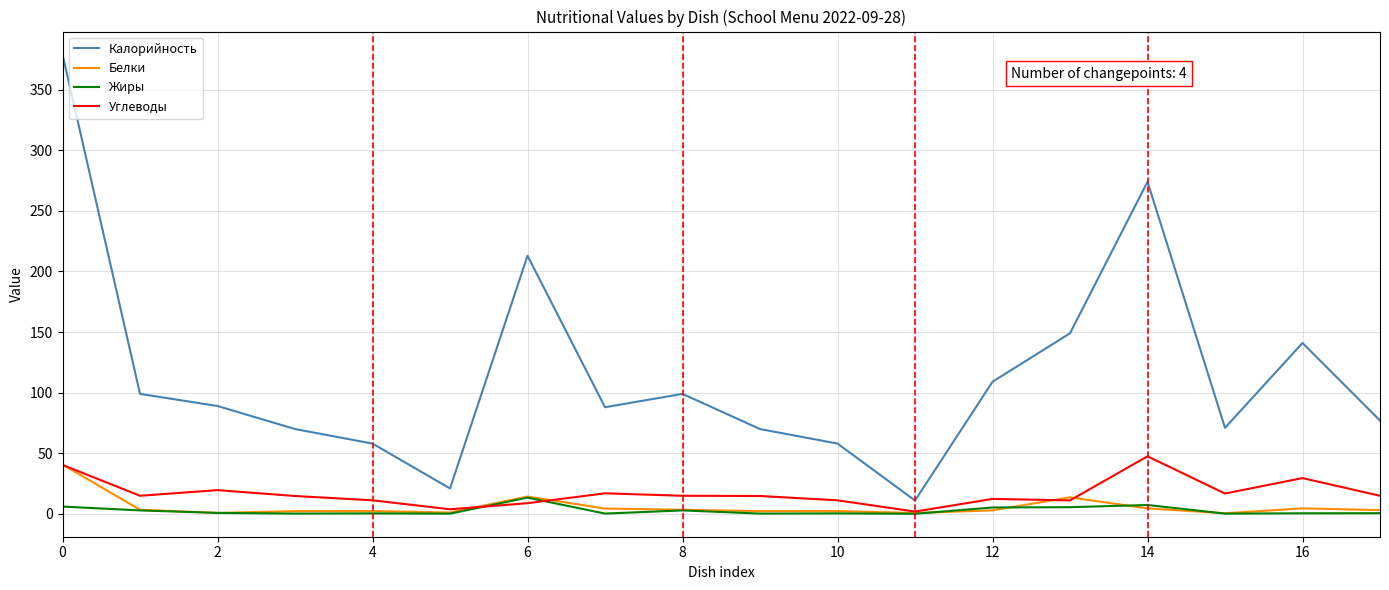

True or false: Калорийность and Белки intersect in this chart.

False